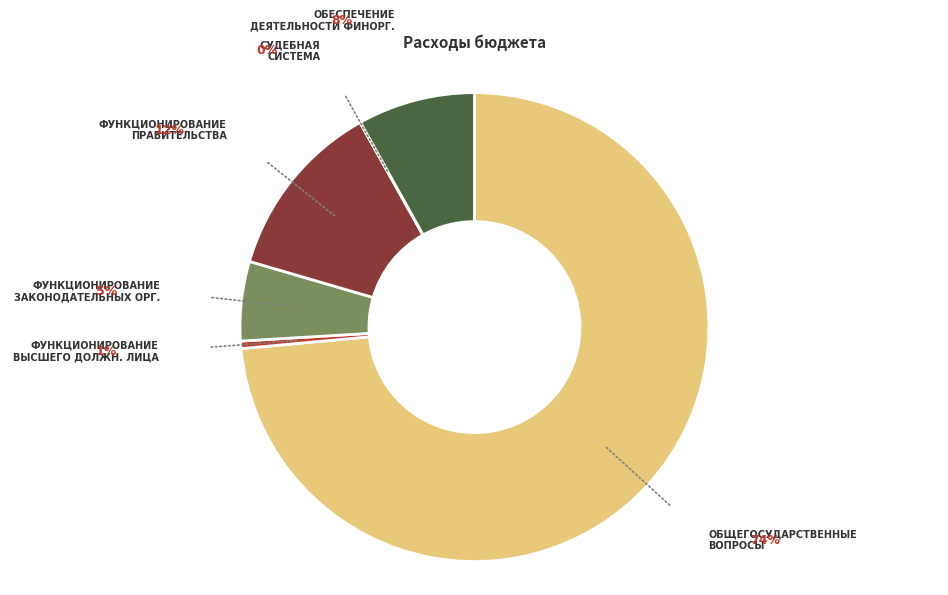

Is it true that ОБЕСПЕЧЕНИЕ ДЕЯТЕЛЬНОСТИ ФИНОРГ. is 1% of the pie?

False